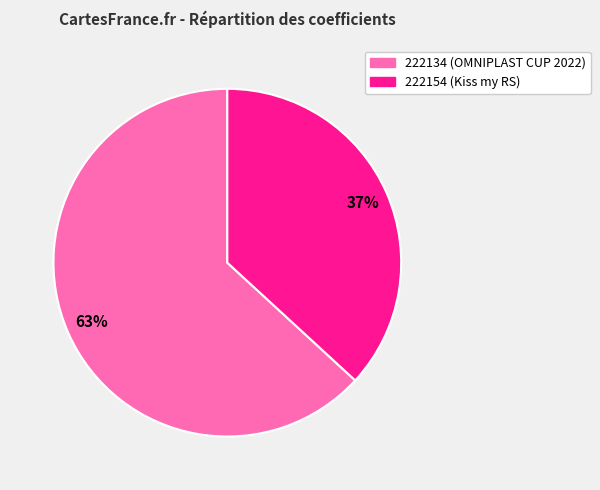

Approximately how many times larger is the value at 222134 compared to 222154?

1.7